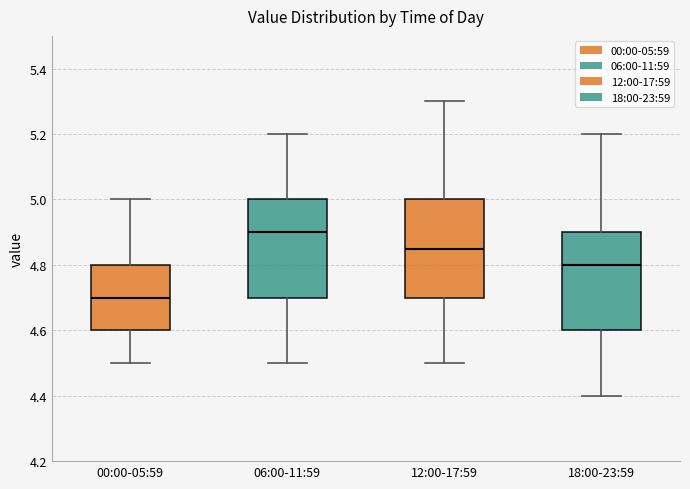

Reading left to right, read every box against the y-axis: the position of its median line, the range the box covers, and the ends of its whiskers. The values are not printed on the chart, so give them approximately, as read against the axis.

00:00-05:59: median 4.70, box 4.60 to 4.80, whiskers 4.50 to 5.00
06:00-11:59: median 4.90, box 4.70 to 5.00, whiskers 4.50 to 5.20
12:00-17:59: median 4.86, box 4.70 to 5.00, whiskers 4.50 to 5.30
18:00-23:59: median 4.80, box 4.60 to 4.90, whiskers 4.40 to 5.20